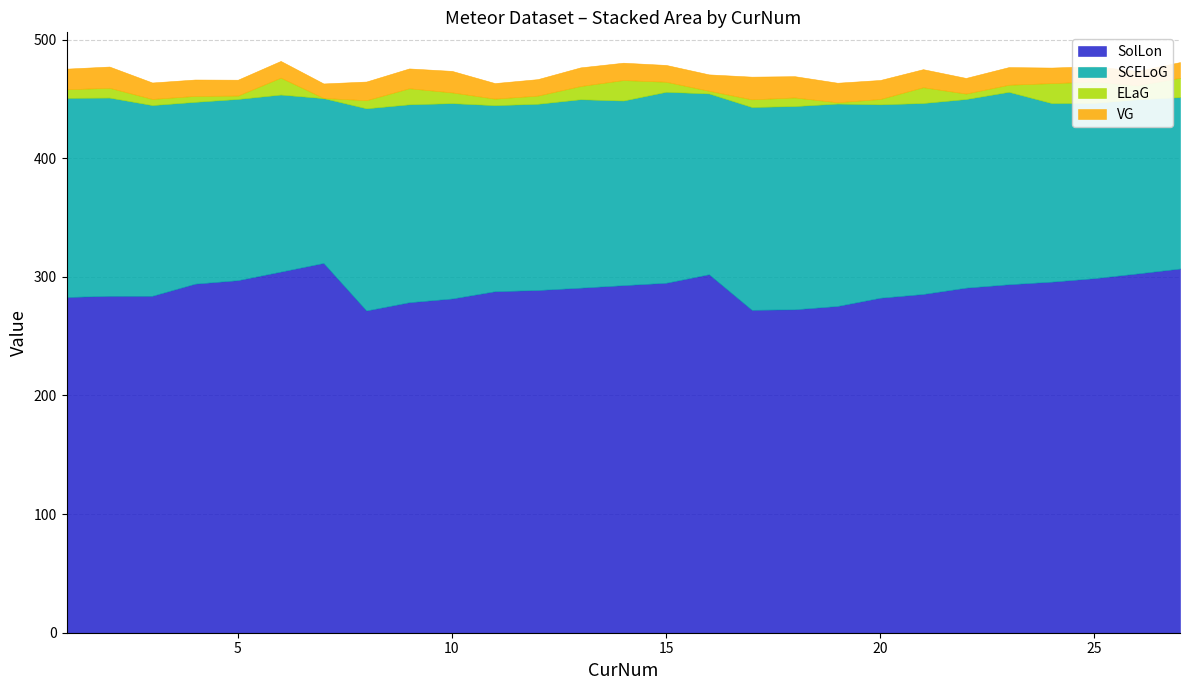

What is the value of the SCELoG point at the 22nd from the left?

159.0